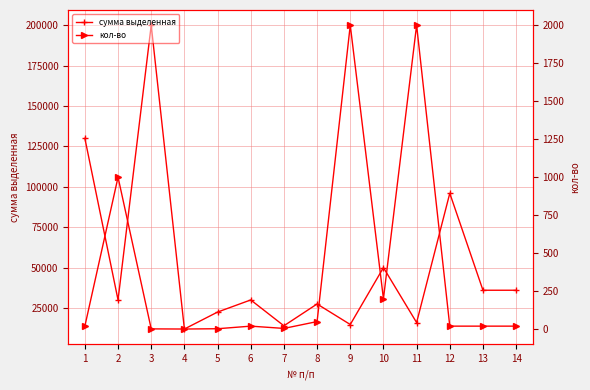

True or false: сумма выделенная and кол-во intersect in this chart.

False